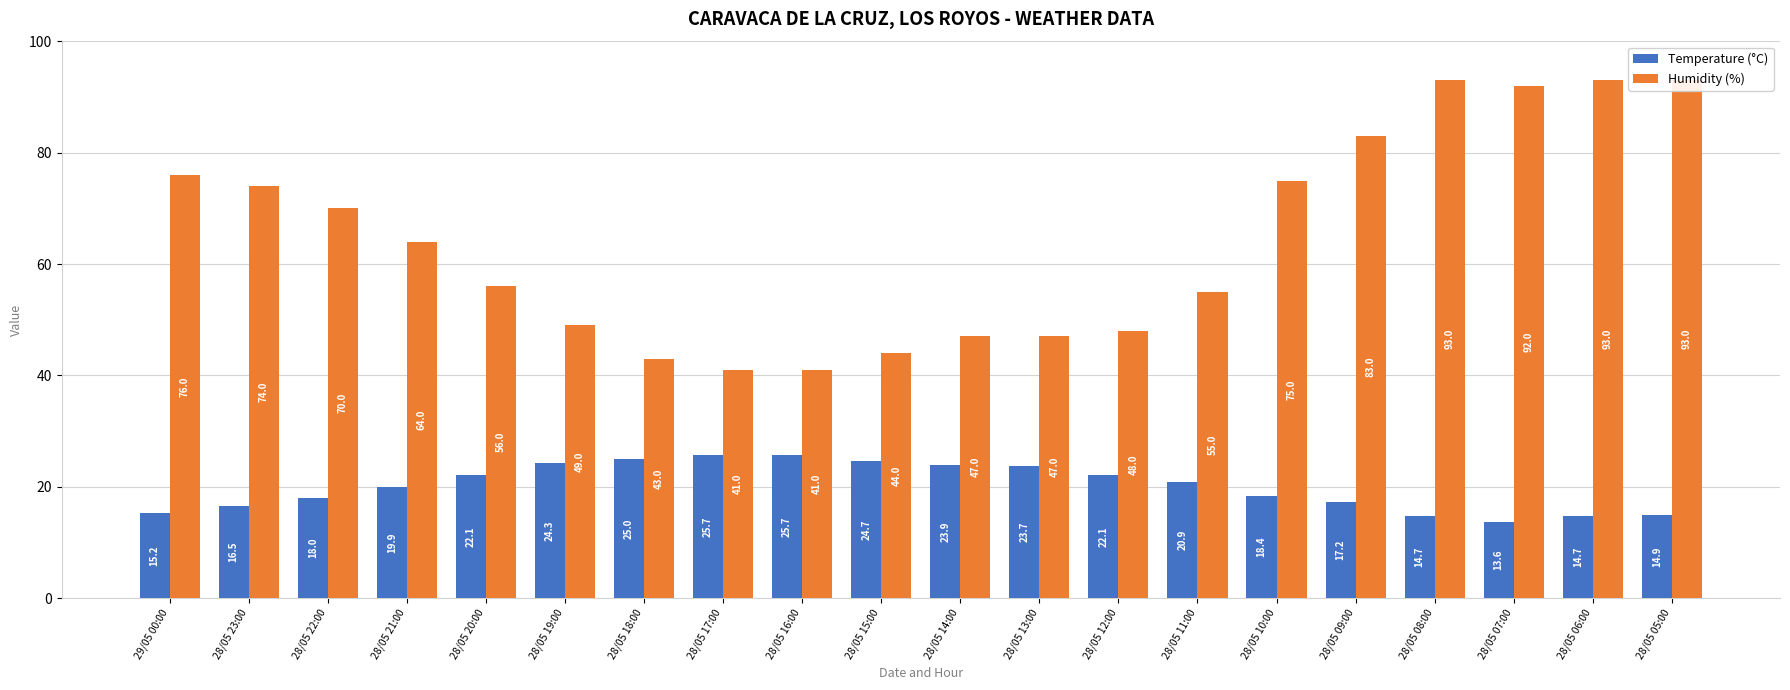

True or false: Humidity (%) has a value of 75.0 at 28/05 10:00.

True